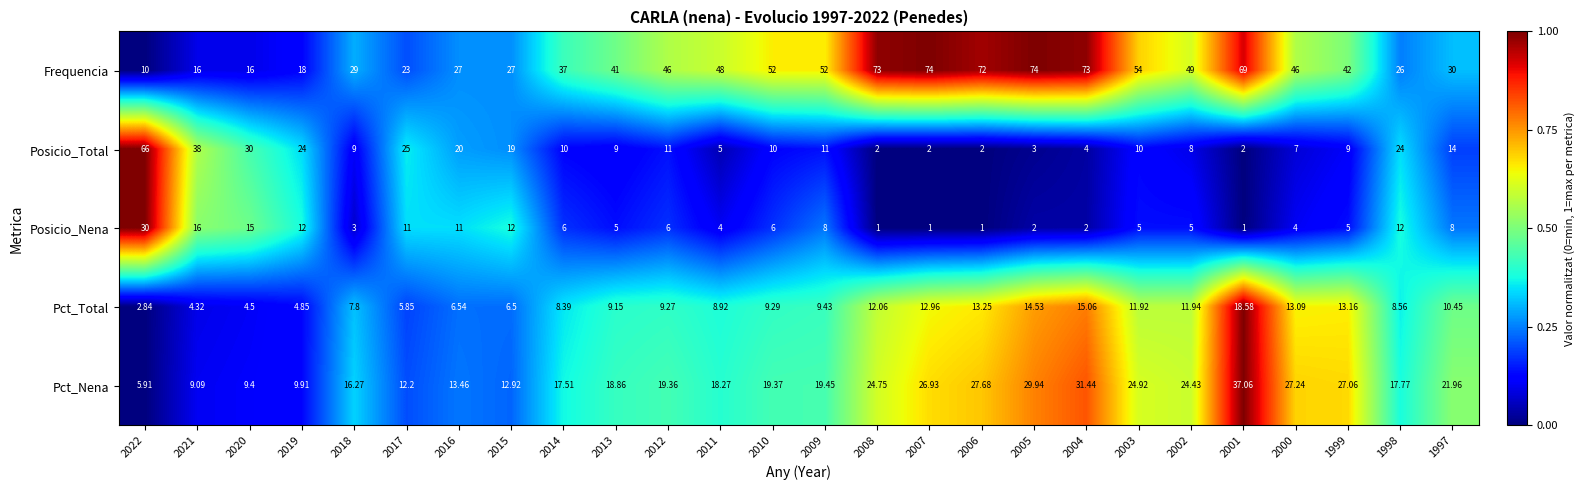

Rank the series at 2020 from highest to lowest value.

Posicio_Total, Frequencia, Posicio_Nena, Pct_Nena, Pct_Total